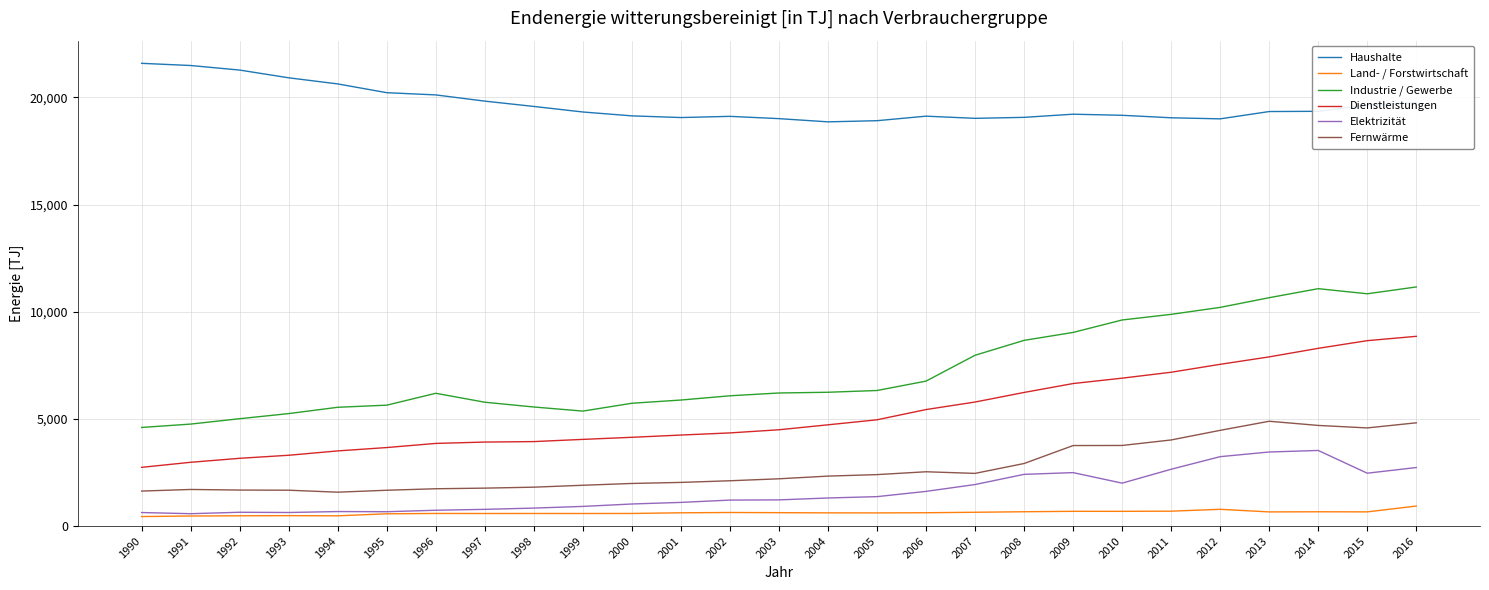

Which series changed the most between 1993 and 2008?

Industrie / Gewerbe